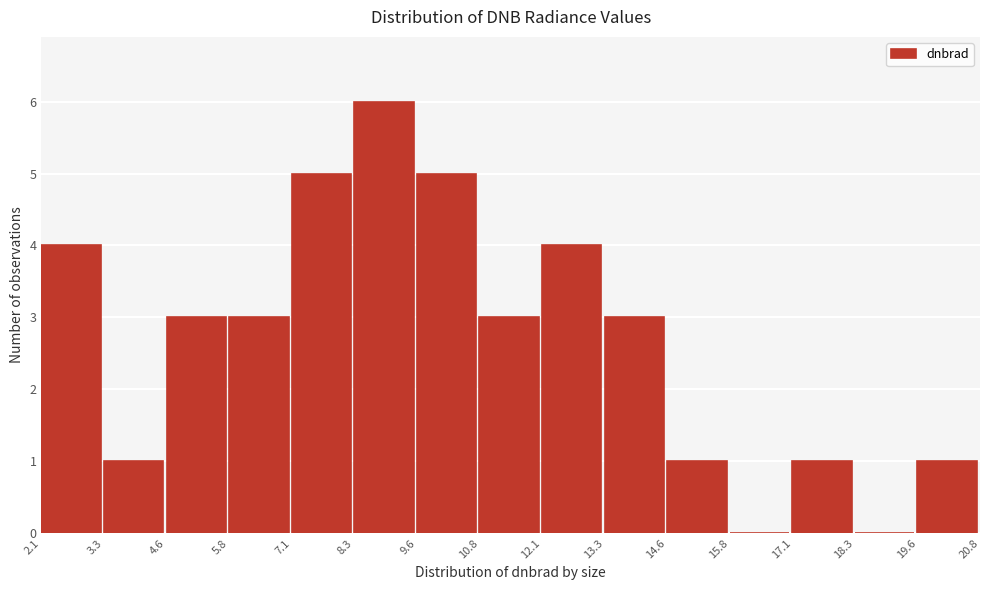

Reading left to right, transcribe this chart: for each bar, give the range it covers on the x-axis and its height. The values are not printed on the chart, so give them approximately, as read against the axis.

2.1 to 3.3: 4
3.3 to 4.6: 1
4.6 to 5.8: 3
5.8 to 7.1: 3
7.1 to 8.3: 5
8.3 to 9.6: 6
9.6 to 10.8: 5
10.8 to 12.1: 3
12.1 to 13.3: 4
13.3 to 14.6: 3
14.6 to 15.8: 1
15.8 to 17.1: 0
17.1 to 18.3: 1
18.3 to 19.6: 0
19.6 to 20.8: 1